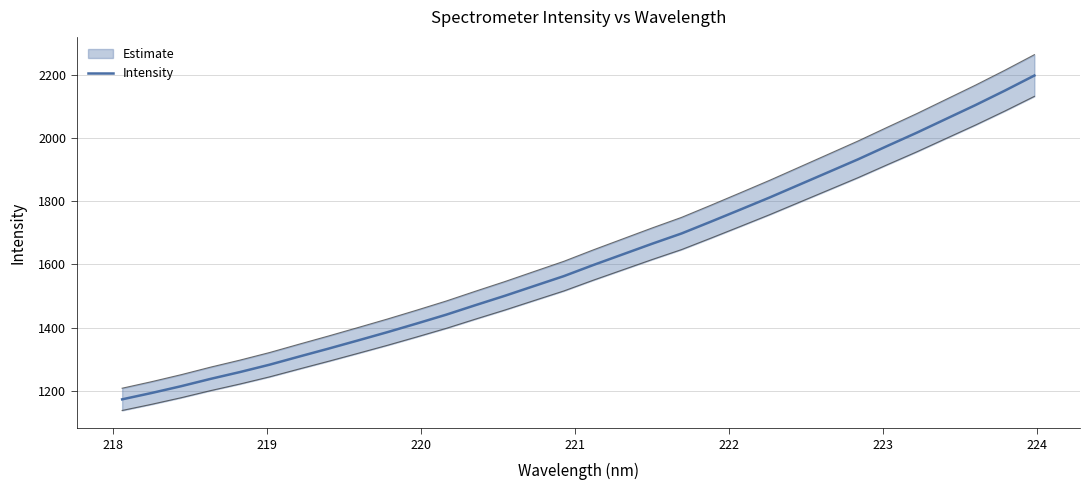

What is the minimum value for Intensity?

1173.1